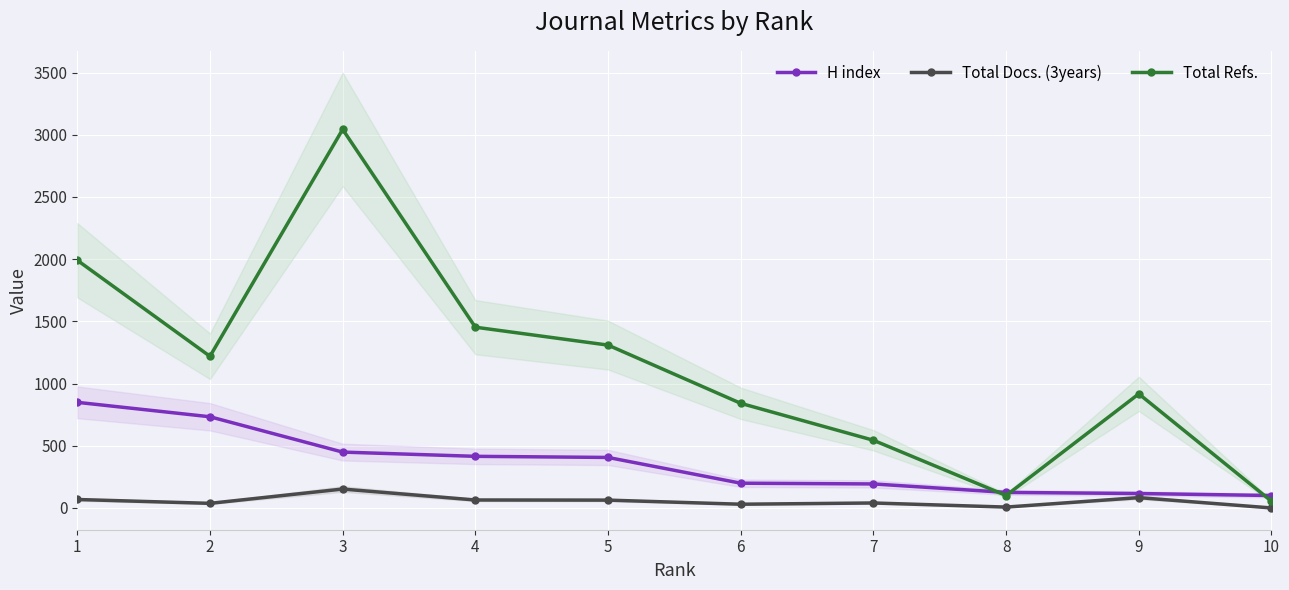

What is the value of the H index point at the 5th from the left?

406